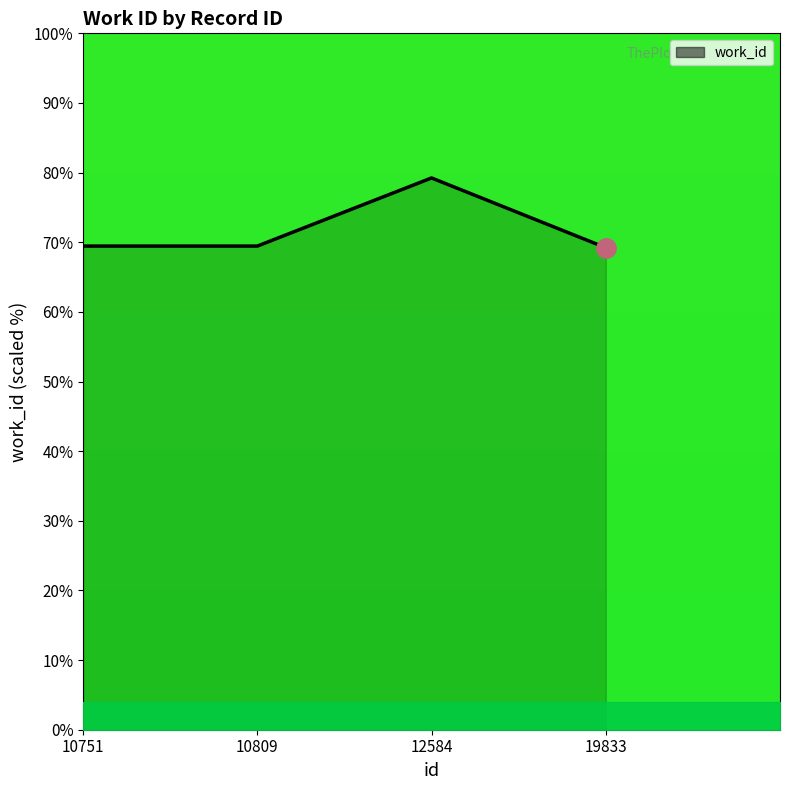

Does the chart display data point markers on the line(s)?

No